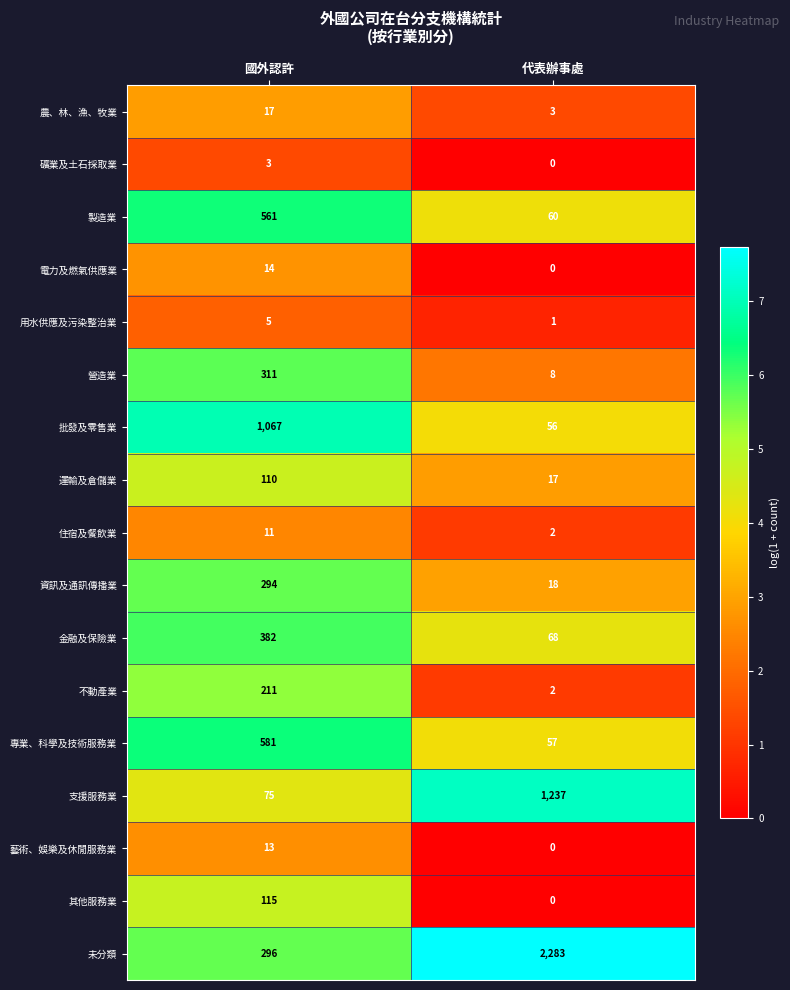

At 國外認許, list the series in order from smallest to largest.

礦業及土石採取業, 用水供應及污染整治業, 住宿及餐飲業, 藝術、娛樂及休閒服務業, 電力及燃氣供應業, 農、林、漁、牧業, 支援服務業, 運輸及倉儲業, 其他服務業, 不動產業, 資訊及通訊傳播業, 未分類, 營造業, 金融及保險業, 製造業, 專業、科學及技術服務業, 批發及零售業